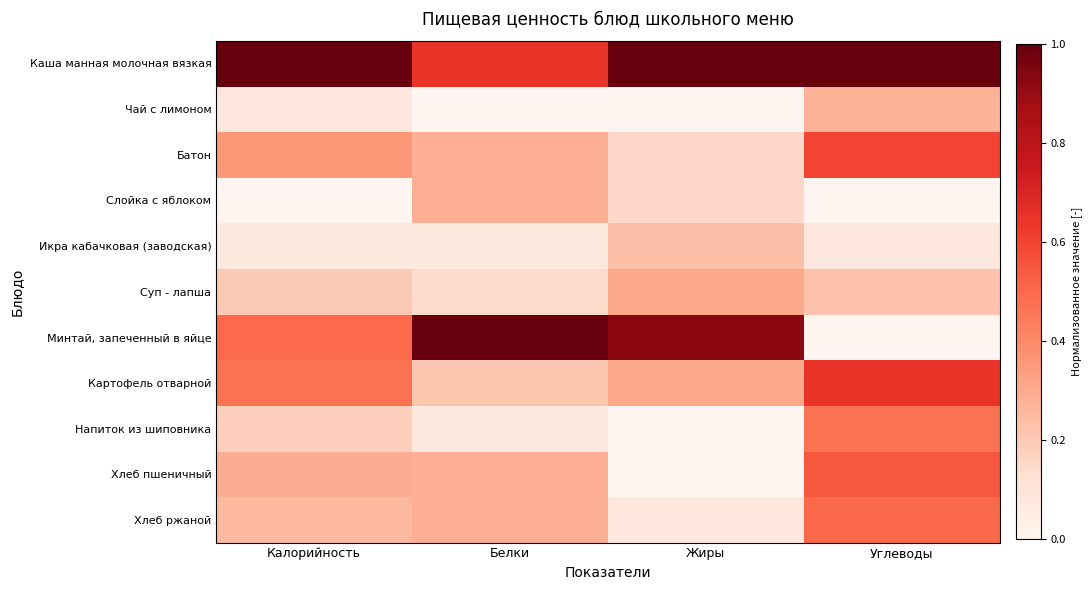

At which category is the sum across all series the highest?

Углеводы